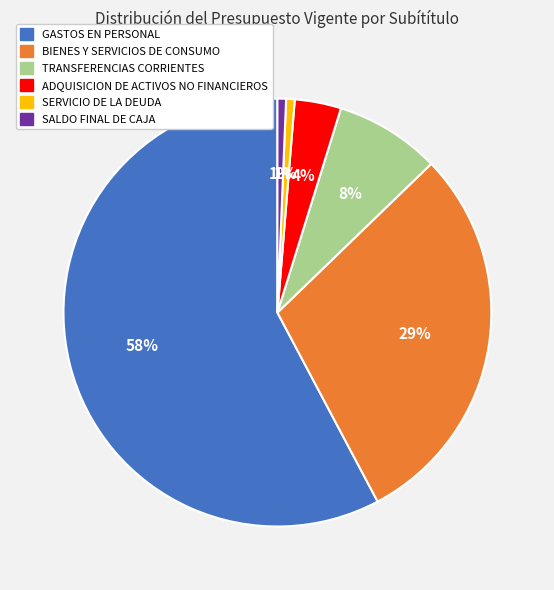

Which slice represents more than half of the pie?

GASTOS EN PERSONAL